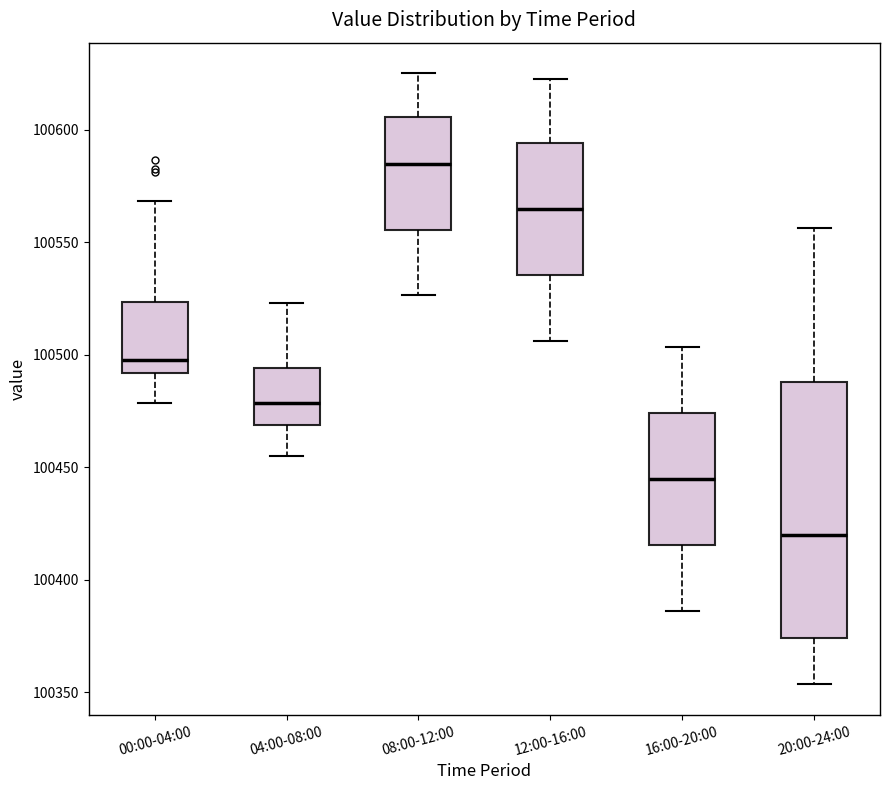

Which box is the tallest, from its lower edge to its upper edge?

20:00-24:00